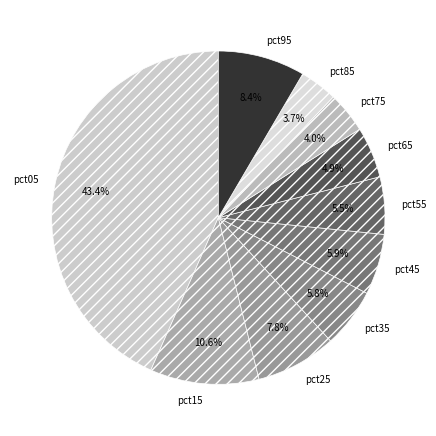

How many slices are in this pie chart?

10